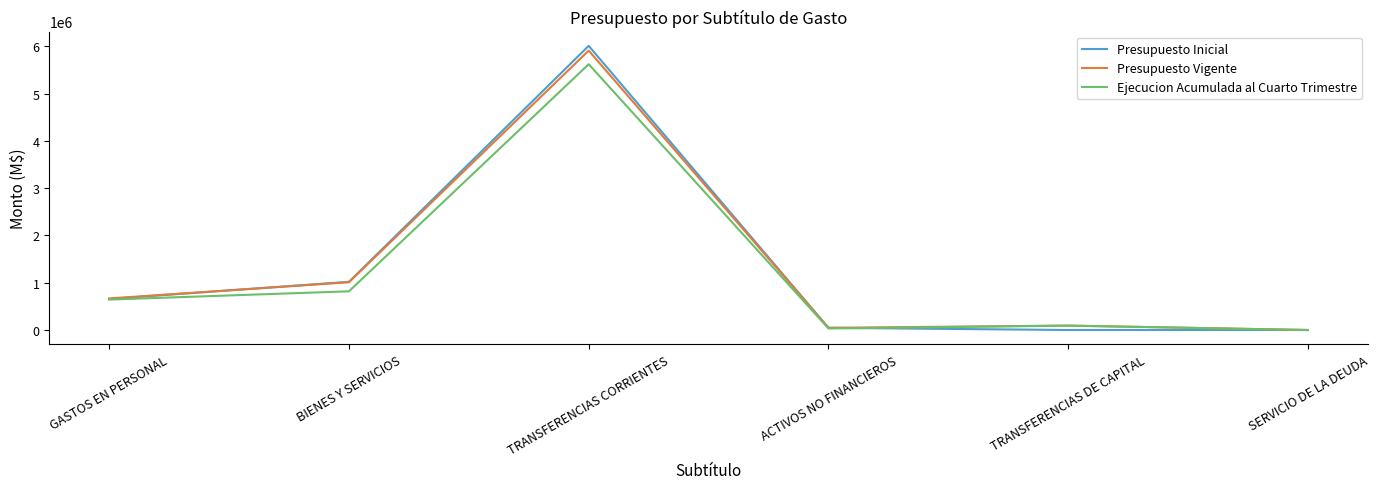

What is the difference between the highest and lowest values at TRANSFERENCIAS CORRIENTES?

388642